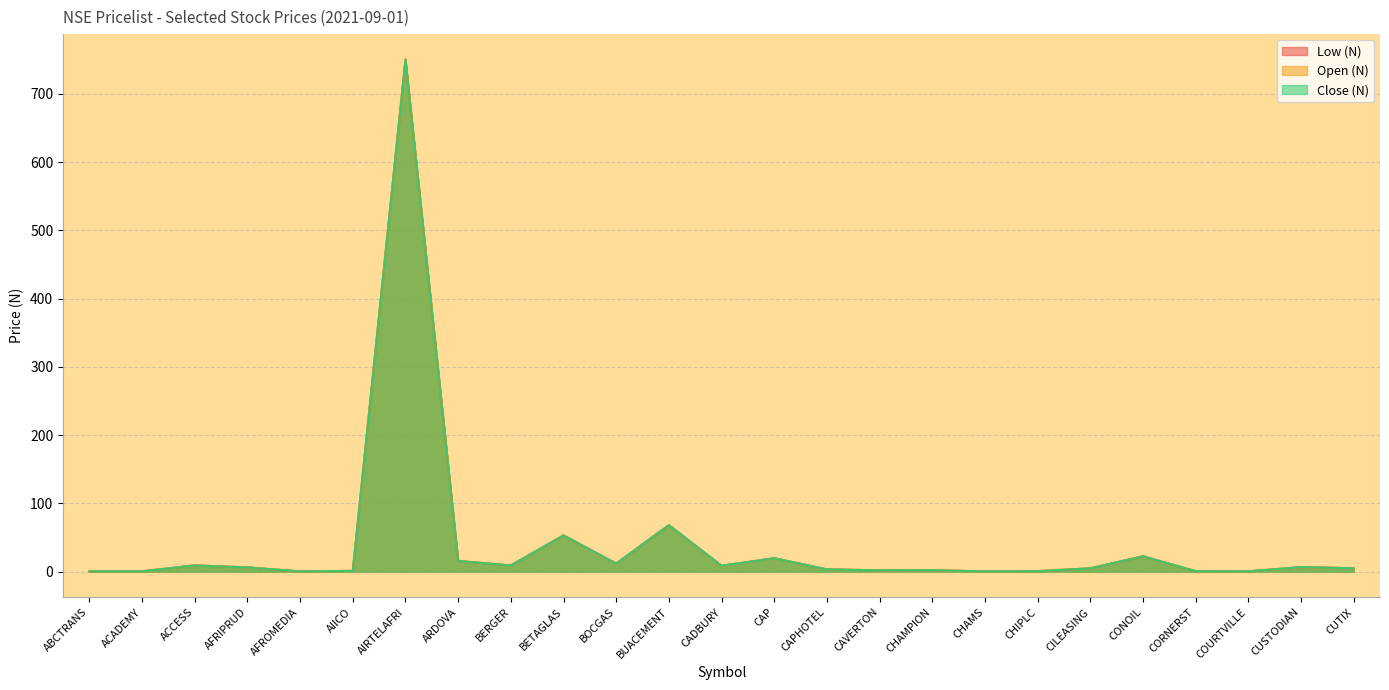

What is the total value across all series at CADBURY?

25.5